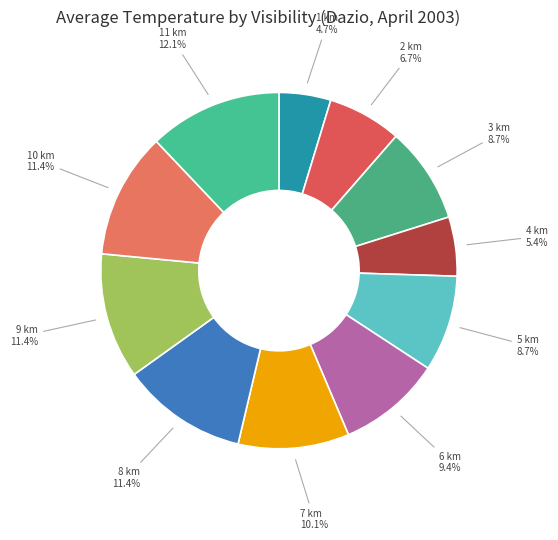

How many segments does this pie chart have?

11